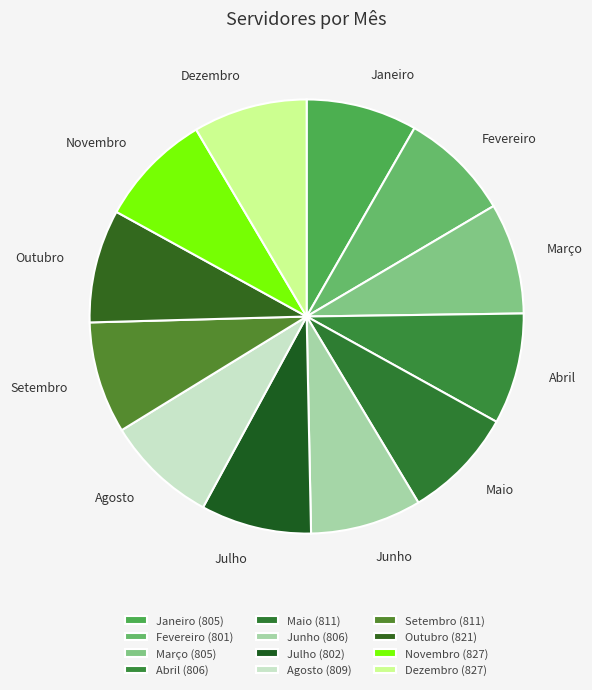

Is Setembro the majority of the pie?

No